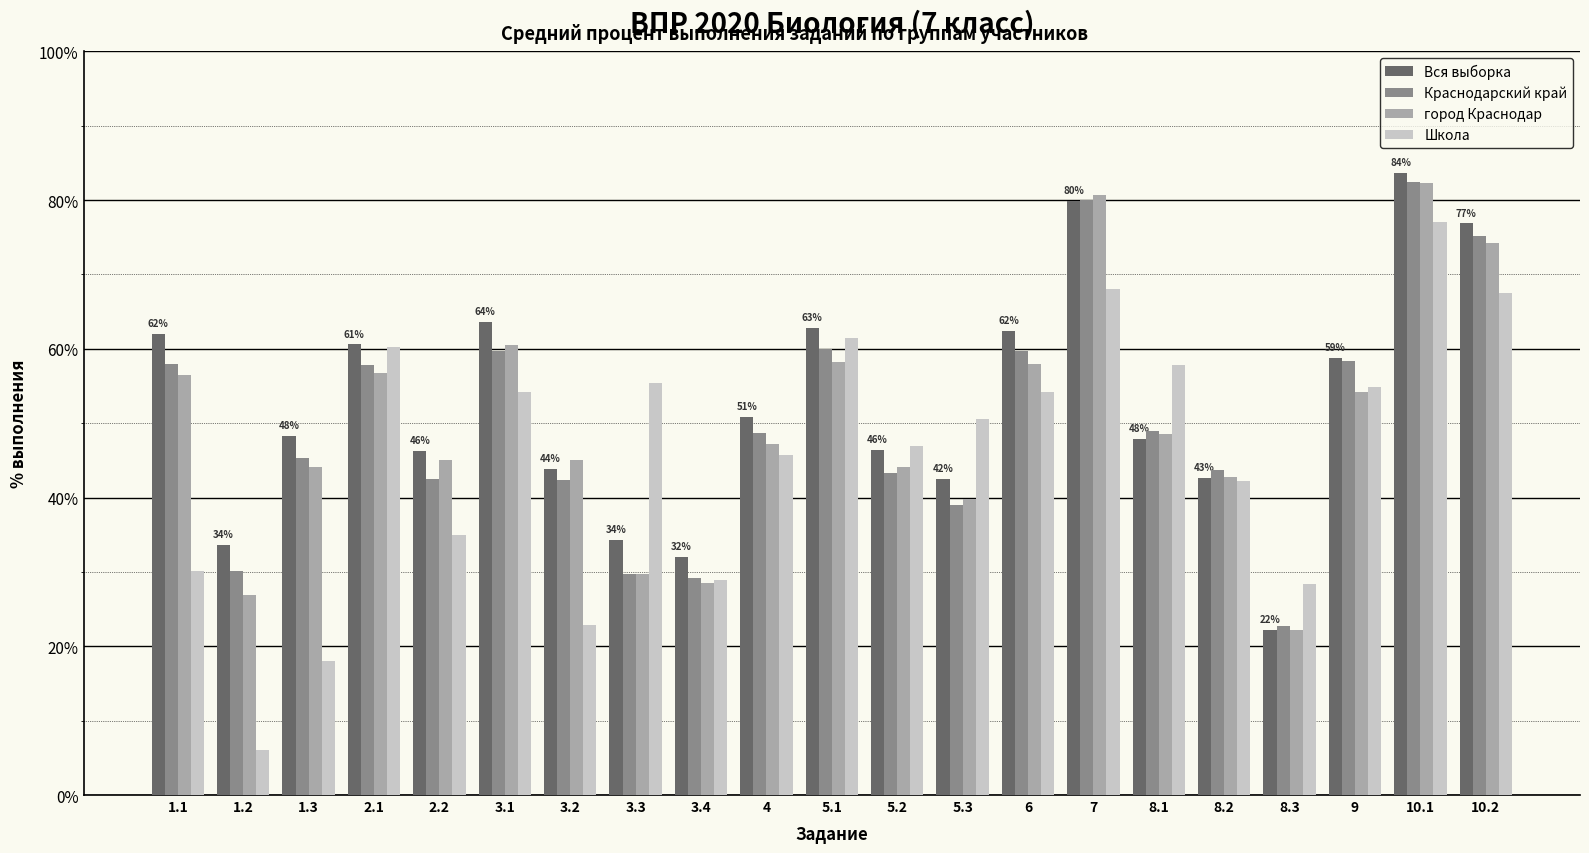

How many groups of bars are there?

21